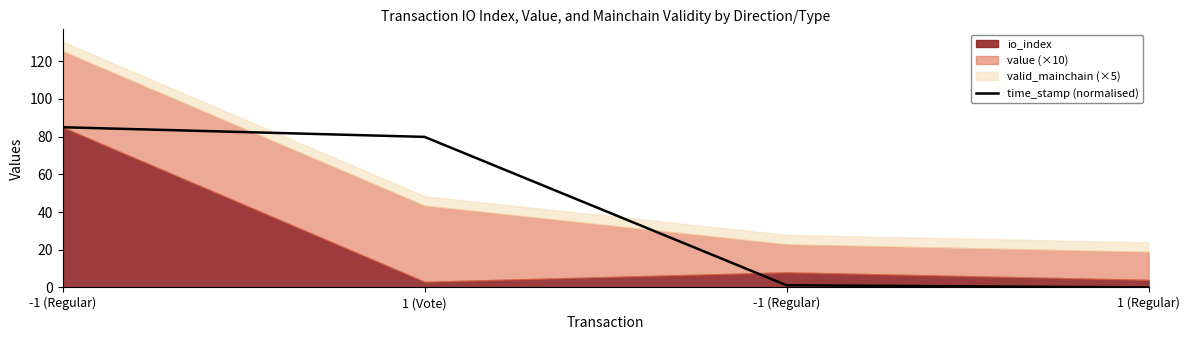

True or false: the data shows 2.0 at -1 (Regular).

False